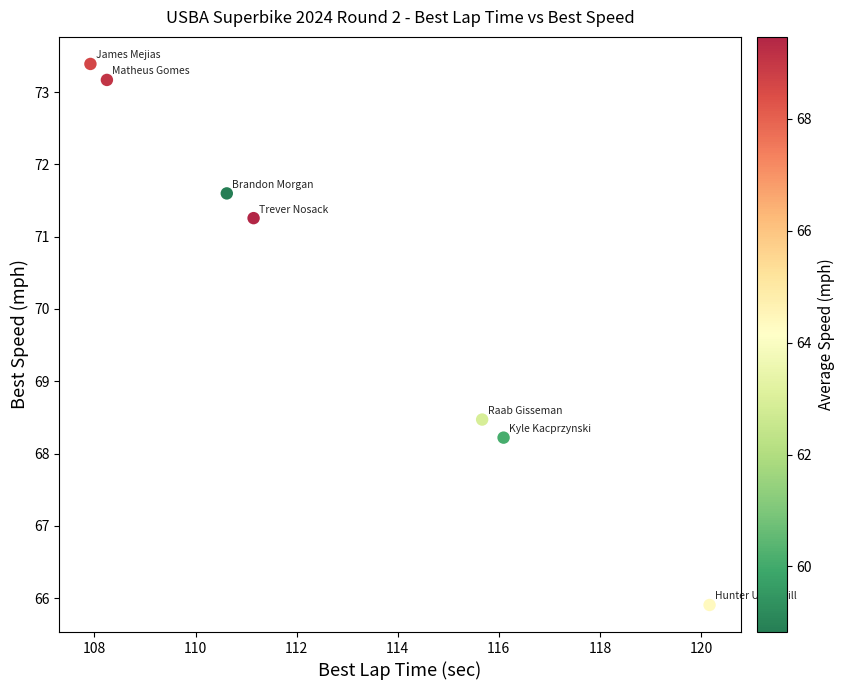

What Y value in the scatter plot is closest to 69?

68.5